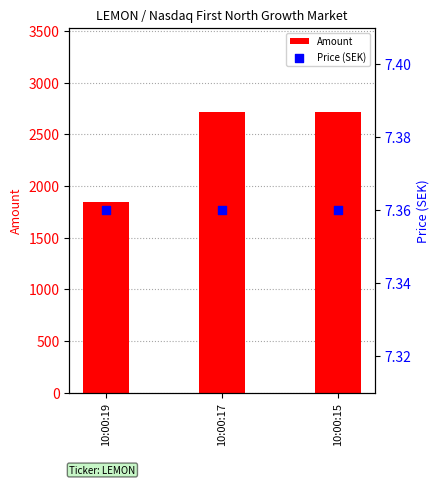

What are all the series names shown in the legend?

Amount, Price (SEK)